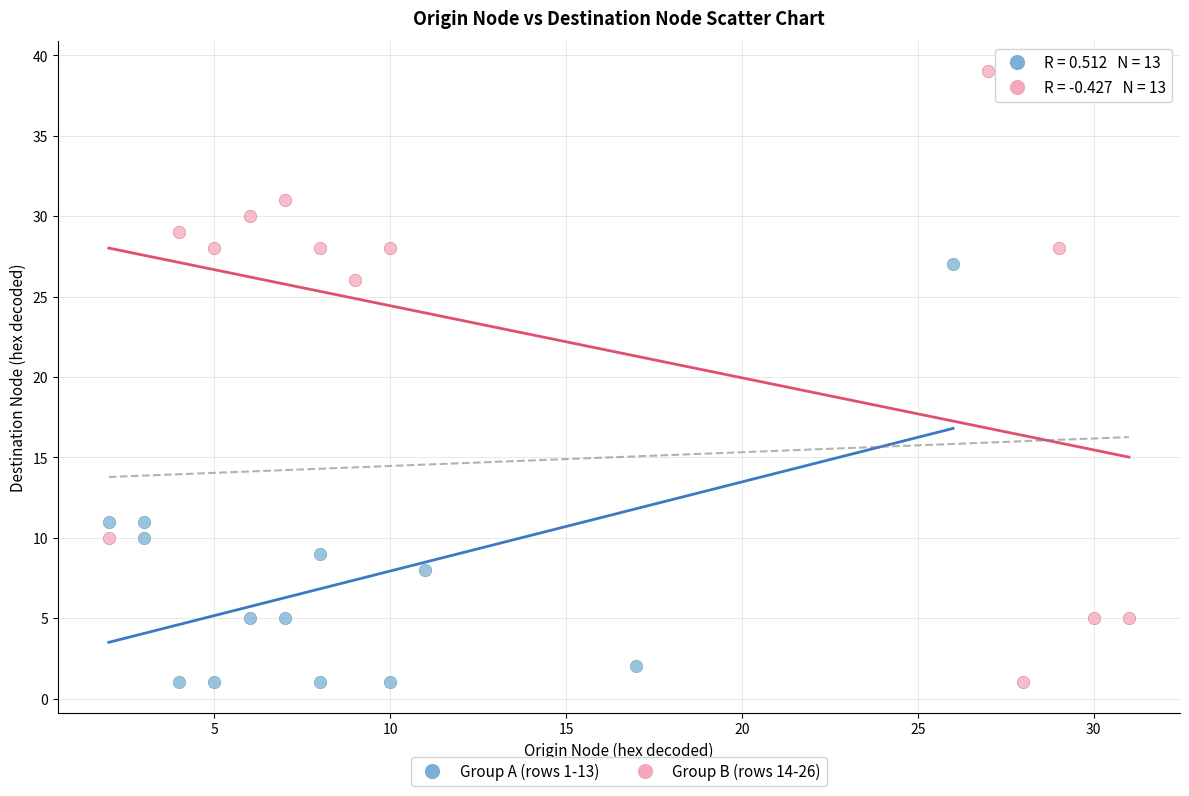

Which series contains the highest Y value?

Group B (rows 14-26)